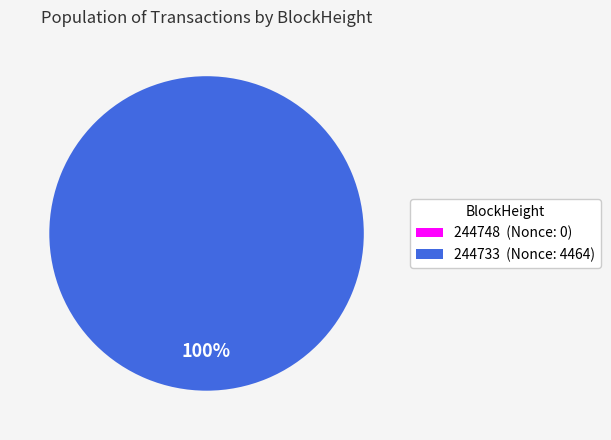

Which category accounts for the majority?

244733